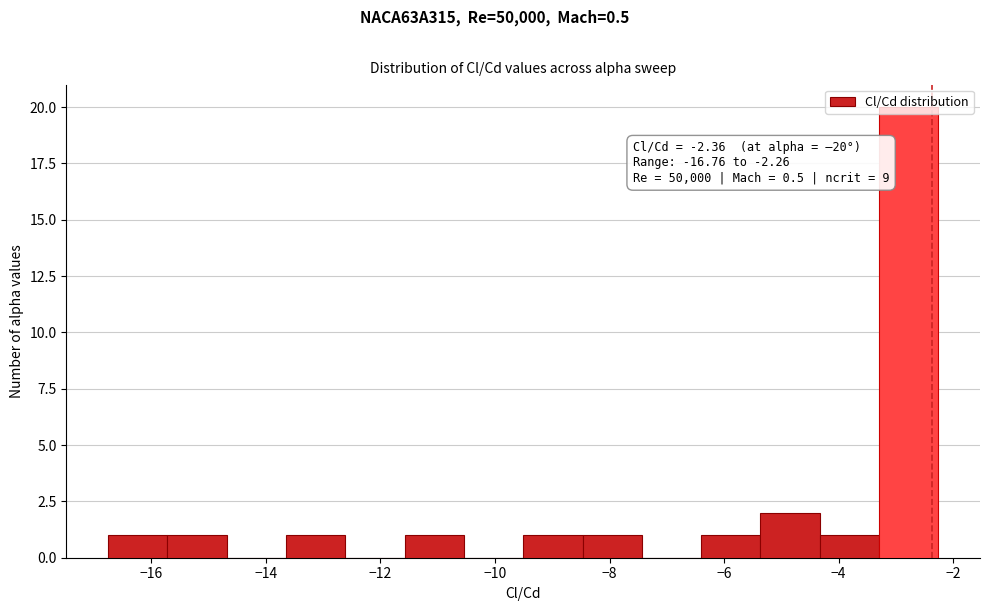

Which range on the x-axis has the tallest bar?

-3.2 to -2.2